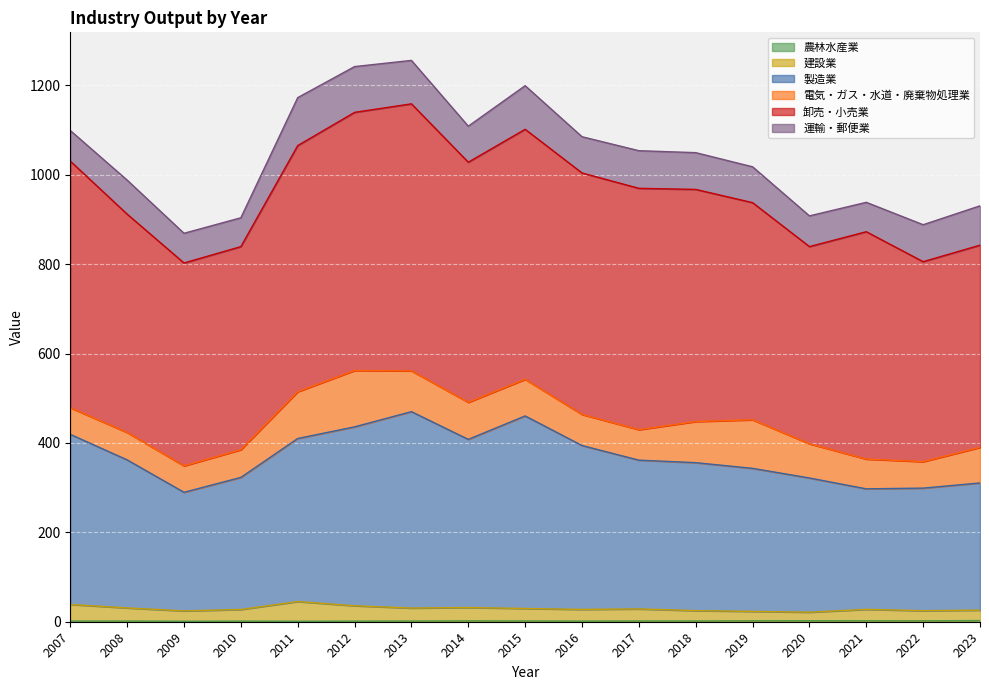

Where does the 製造業 series first go above 361?

2007